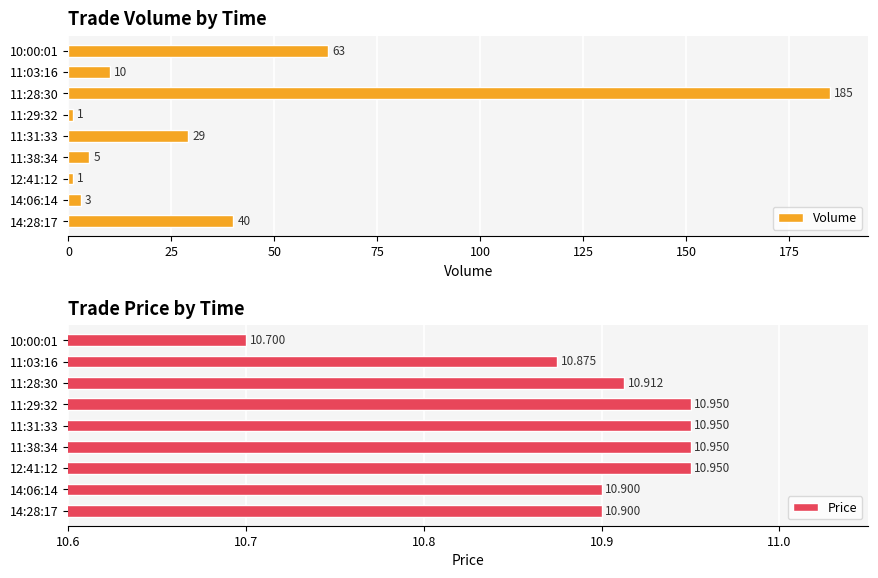

What is the lowest value of the Price series?

10.7